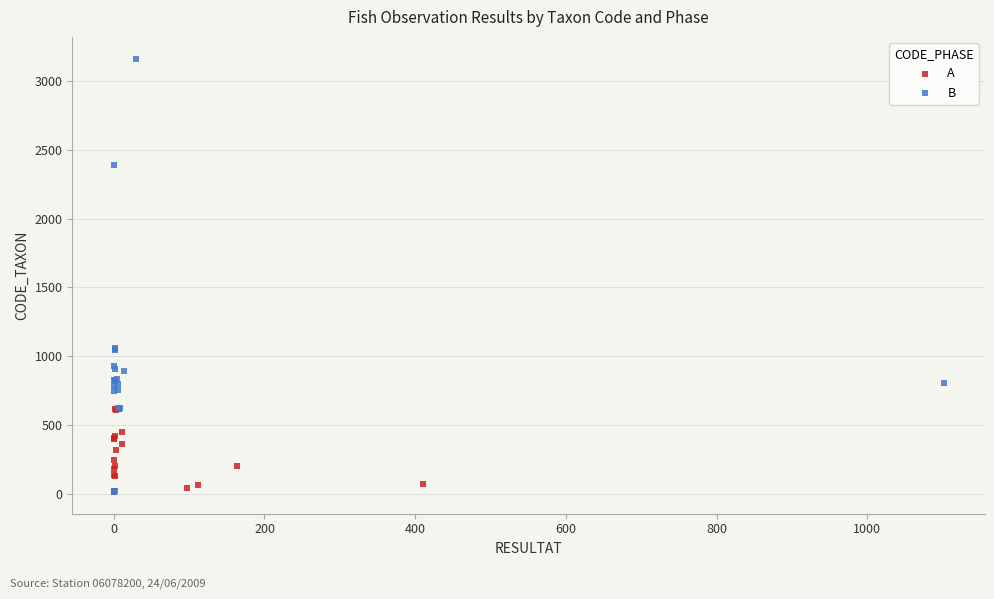

Which series contains the highest Y value?

B